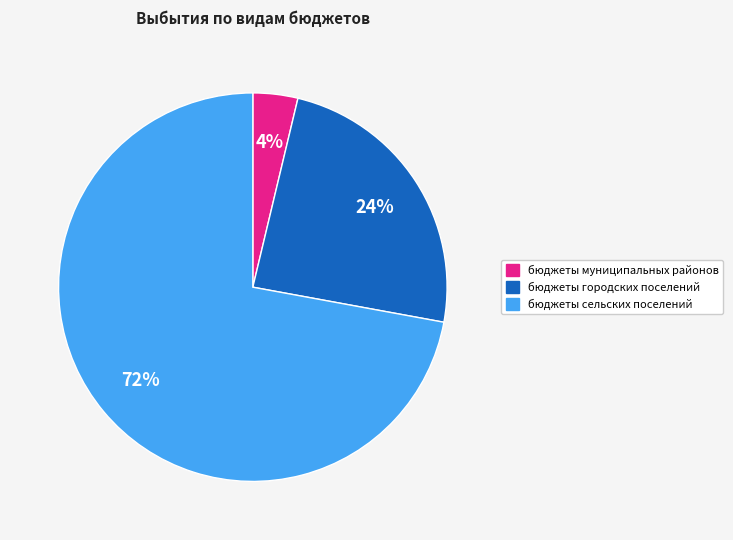

How many slices are in this pie chart?

3